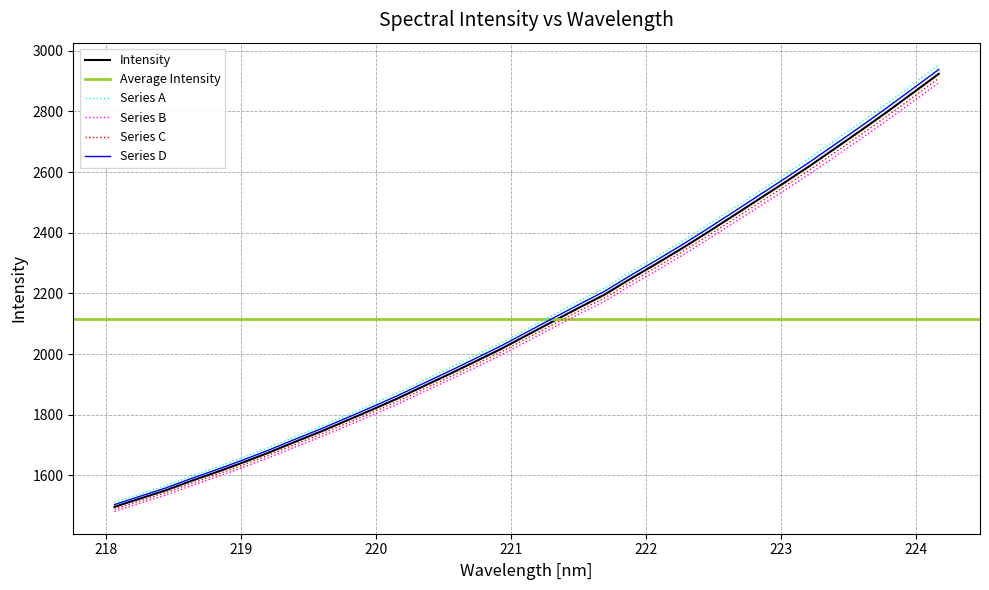

True or false: there are more than 0 points higher than both neighbors.

False